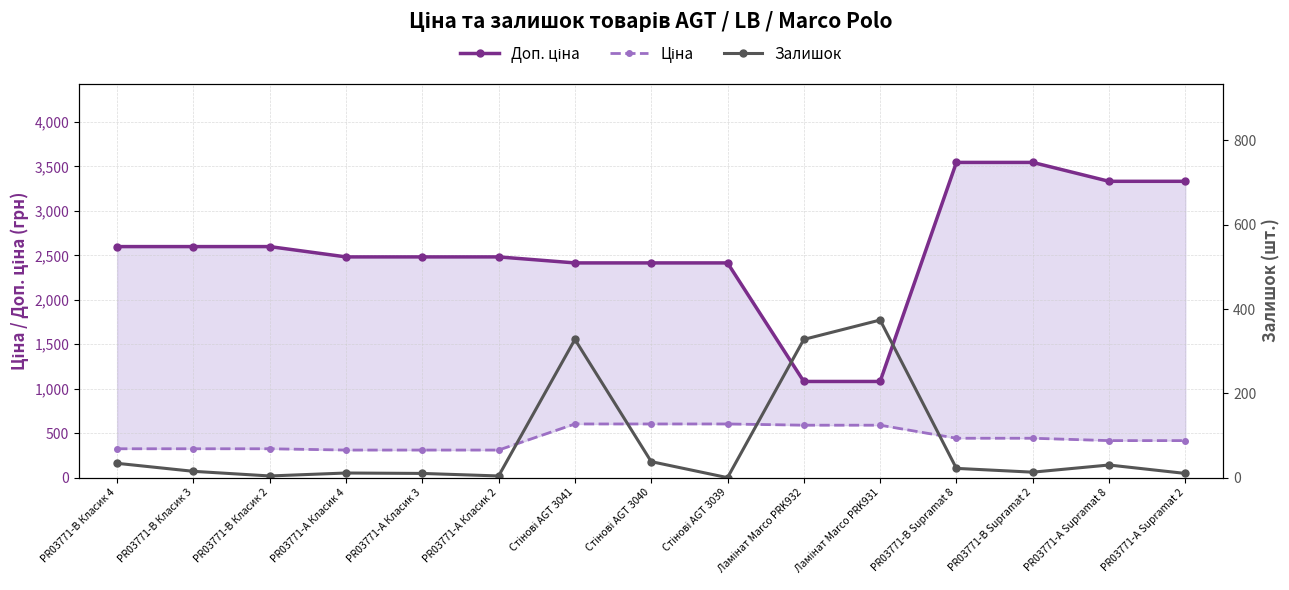

Is the value of Доп. ціна at Ламінат Marco PRK932 greater than the value of Ціна at Стінові AGT 3039?

Yes